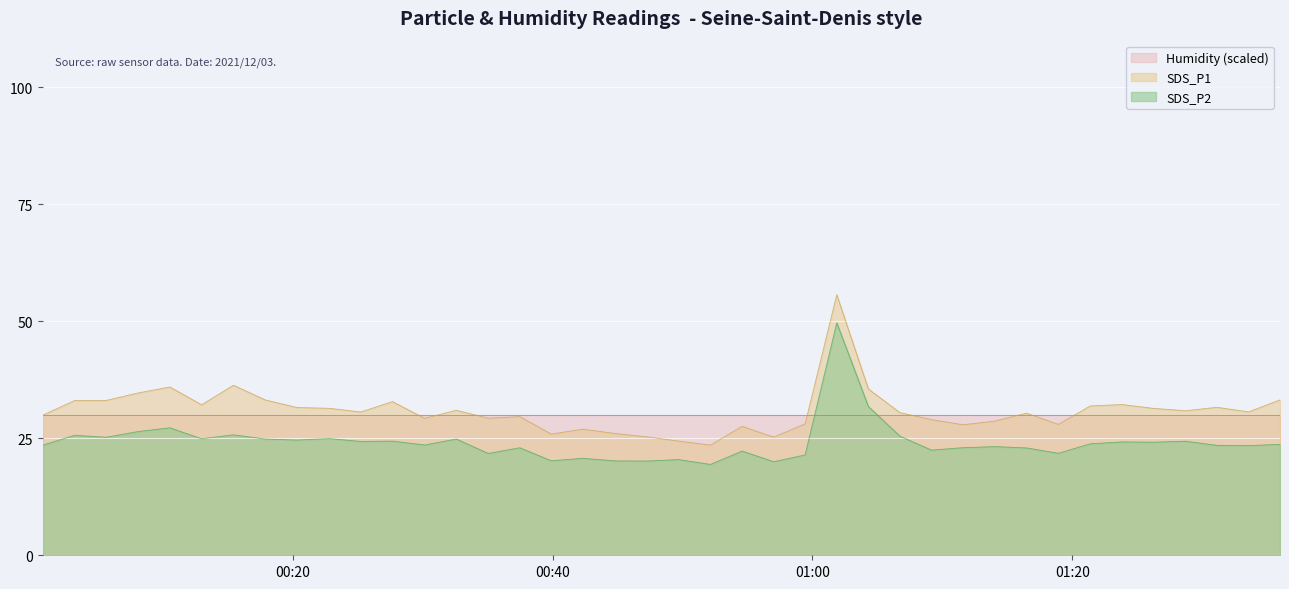

Which has a higher value, 2021/12/03 00:00:48 or 2021/12/03 01:35:58?

2021/12/03 01:35:58